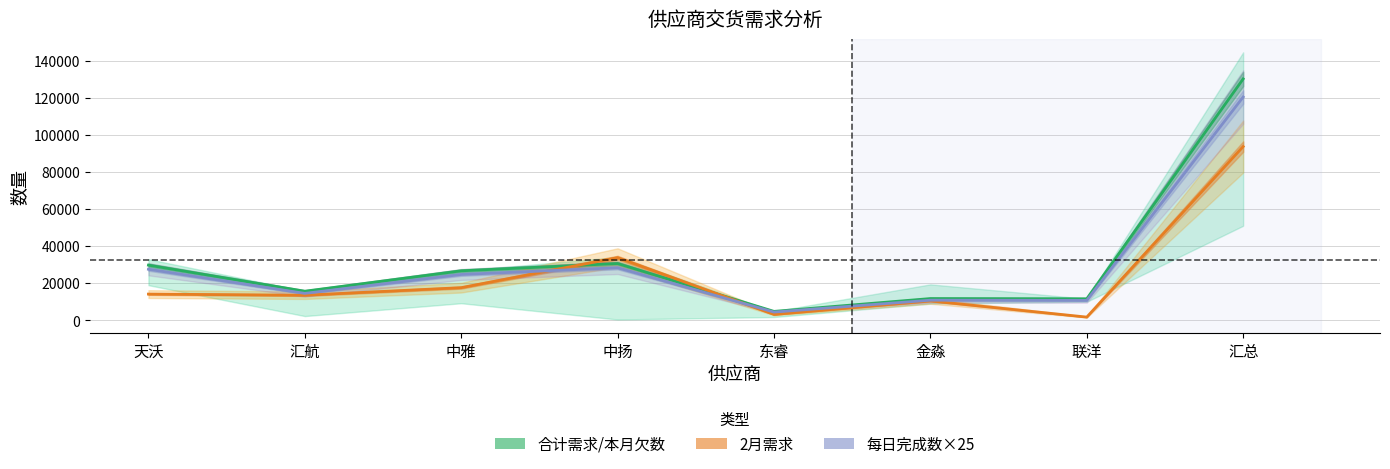

Which has a higher value, 金淼 or 天沃?

天沃